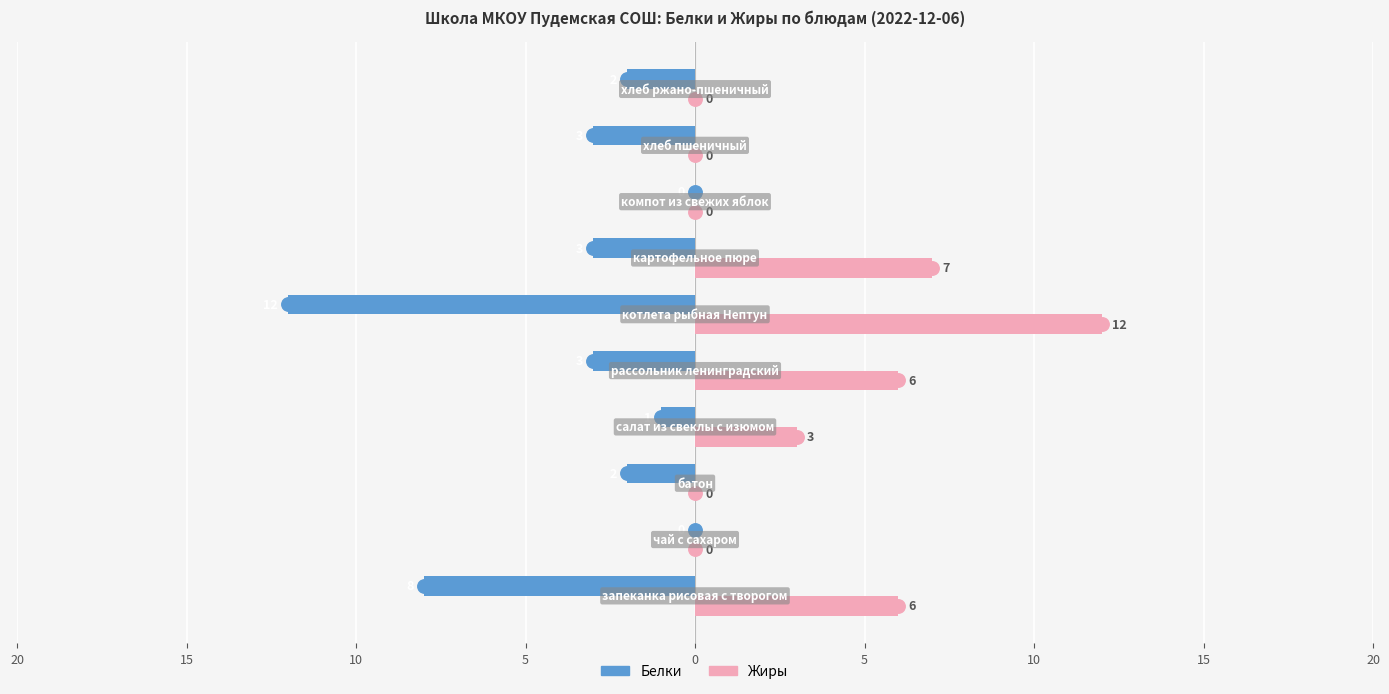

What is the difference between the maximum and minimum values in the Жиры series?

12